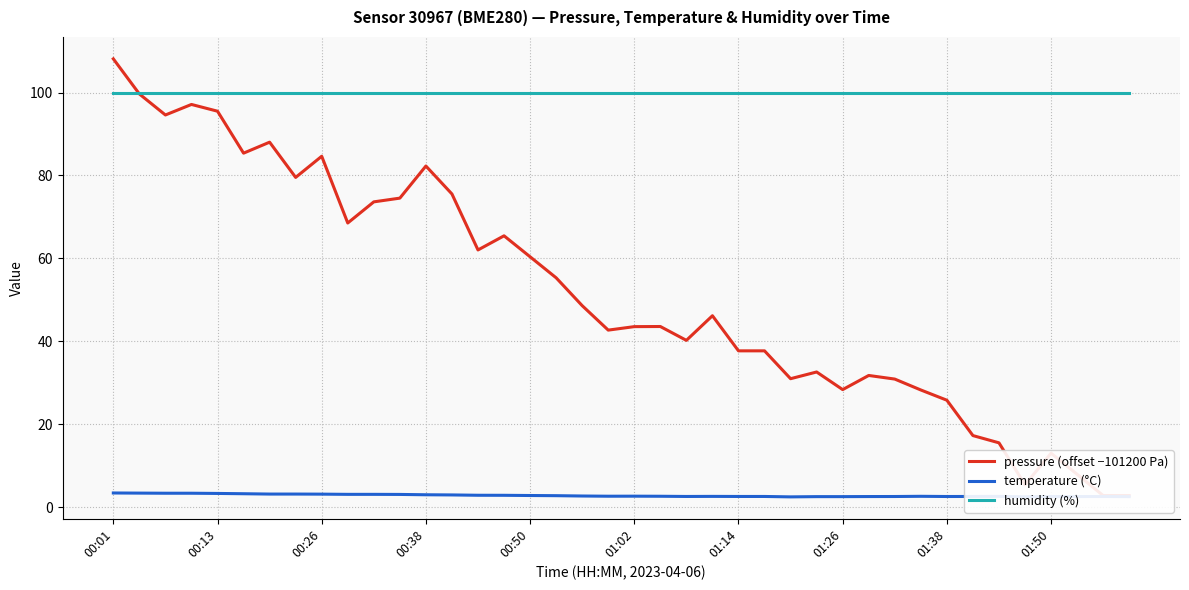

Which category has the lowest value across all series?

26